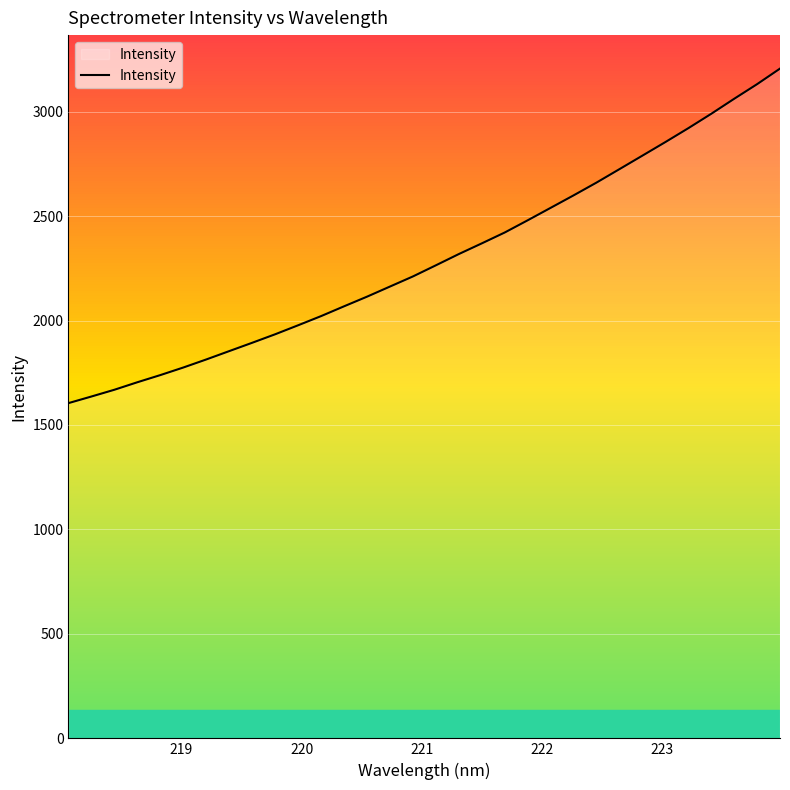

What is the greatest value displayed?

3205.8